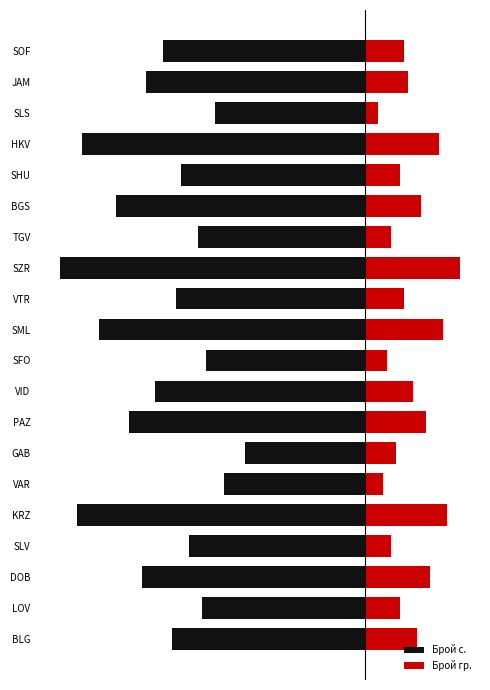

Is it true that Брой гр. equals 7 at 5?

False